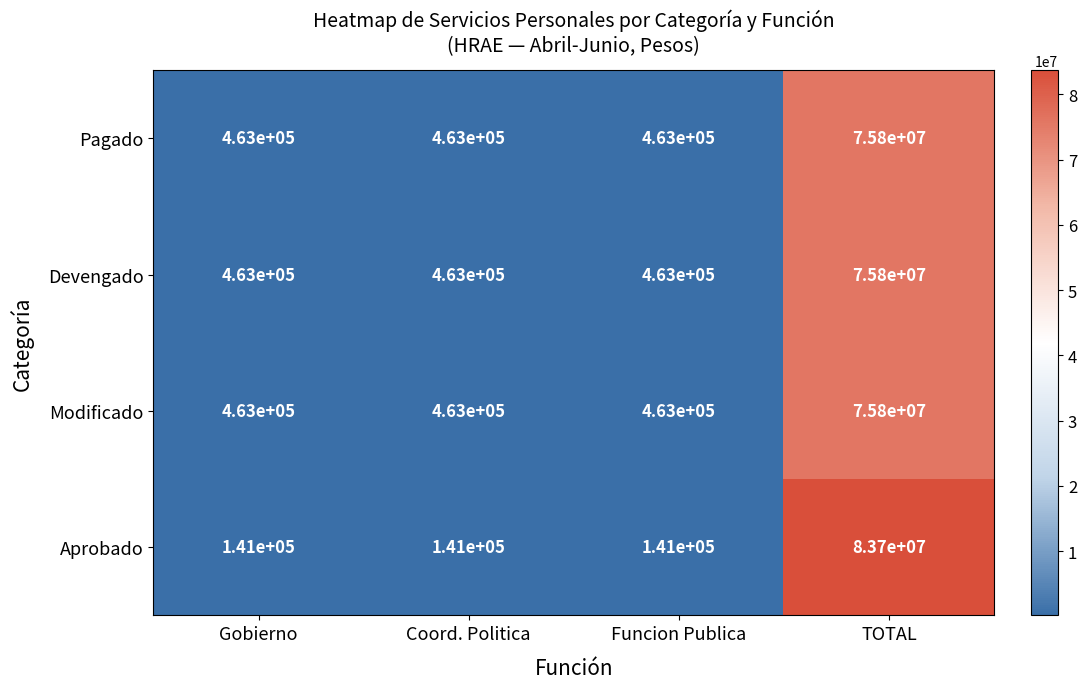

The Modificado series shows 47849748 at TOTAL. True or false?

False